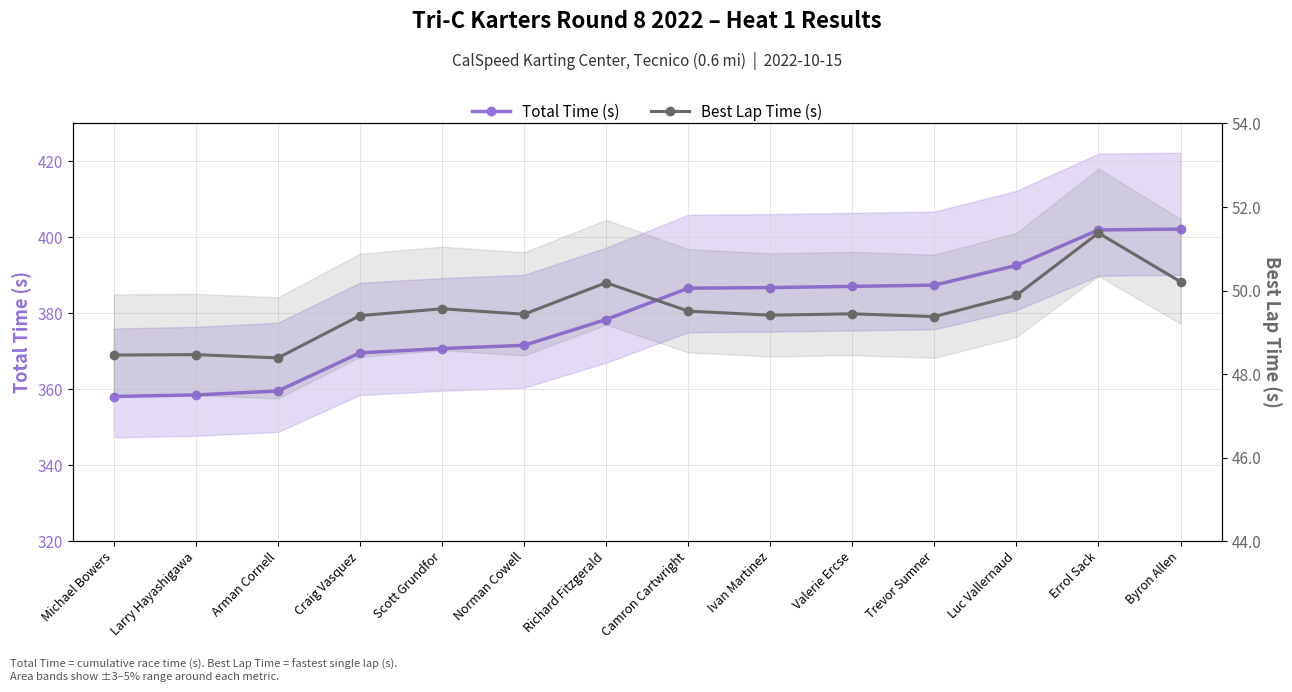

Is the value of Total Time (s) at Michael Bowers greater than the value of Best Lap Time (s) at Arman Cornell?

Yes